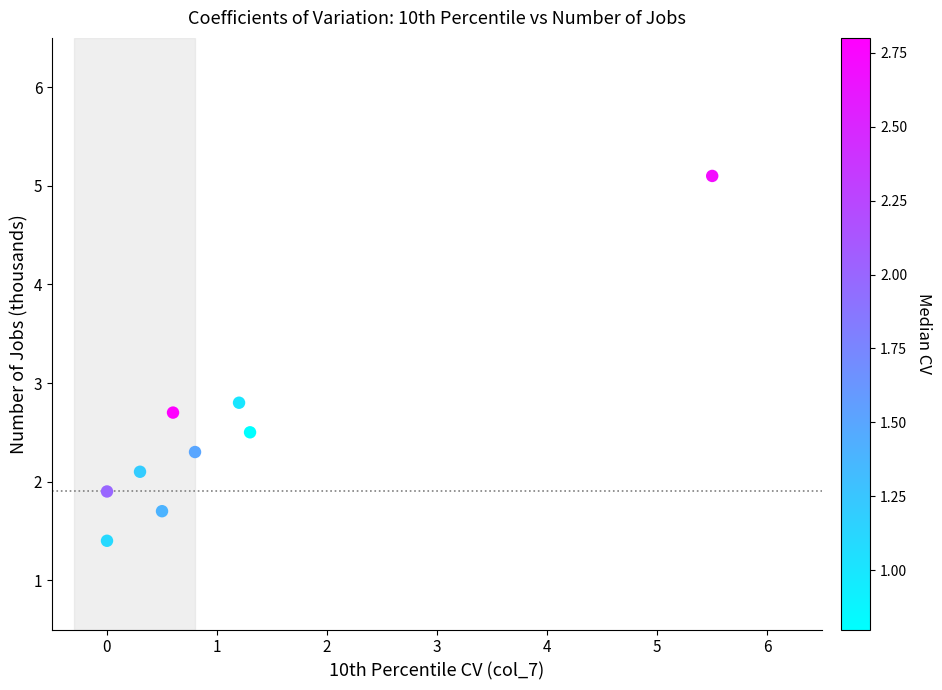

What Y value in the scatter plot is closest to 3?

2.8